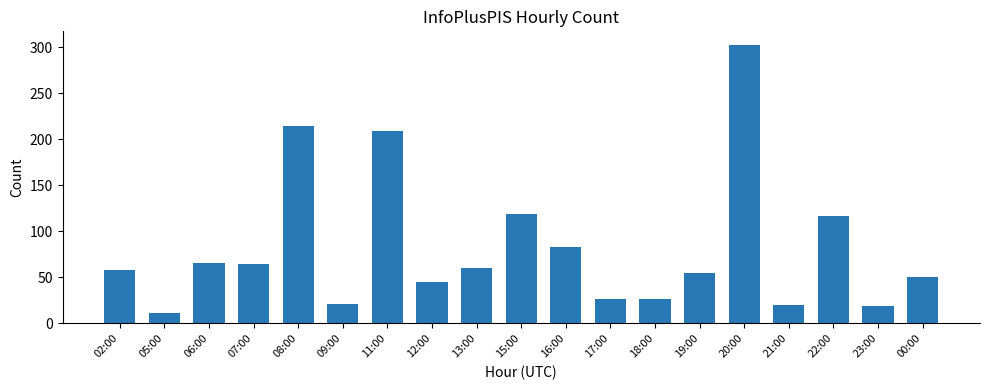

What is the difference between the values at 05:00 and 12:00?

34